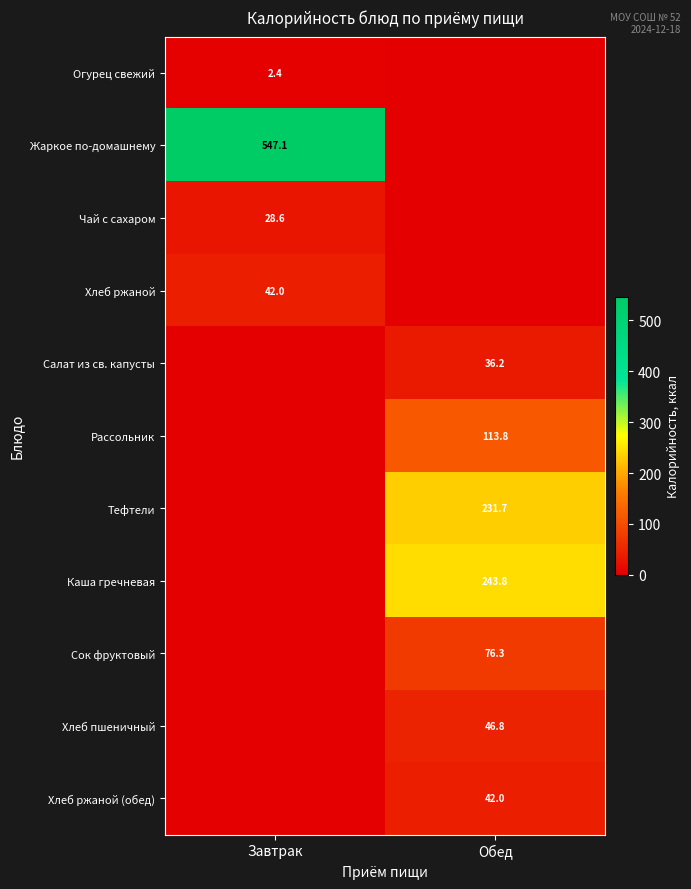

True or false: Каша гречневая has a value of 243.8 at Обед.

True